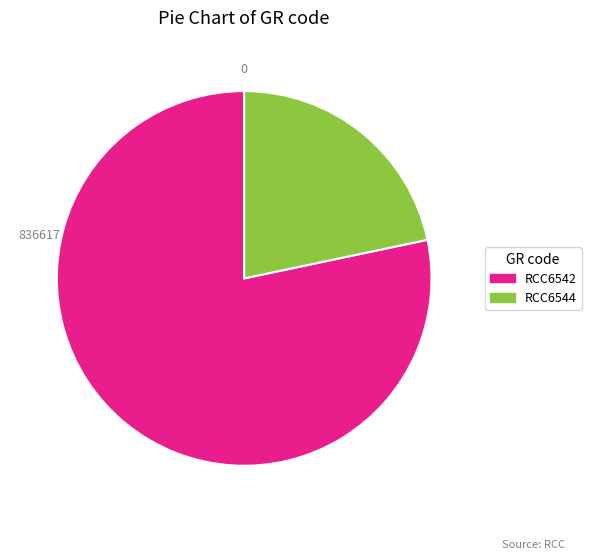

Which has a higher value, RCC6542 or RCC6544?

RCC6542